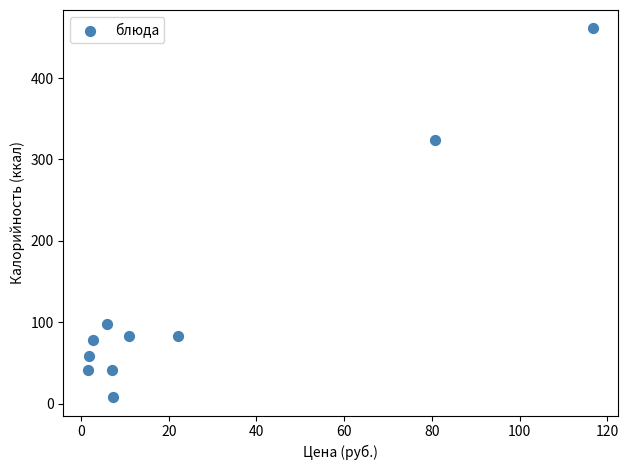

What is the range of Y values (max minus min)?

453